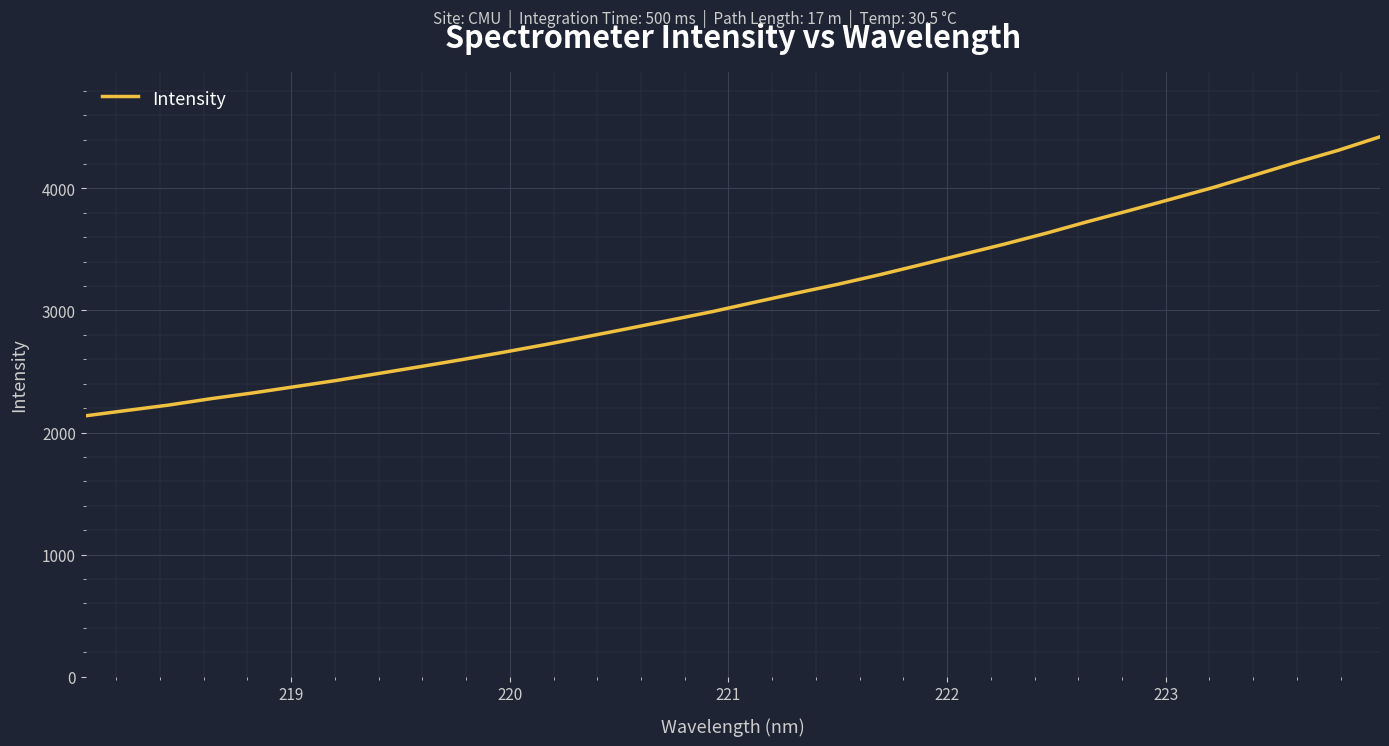

What is the difference between the maximum and minimum values?

2285.8